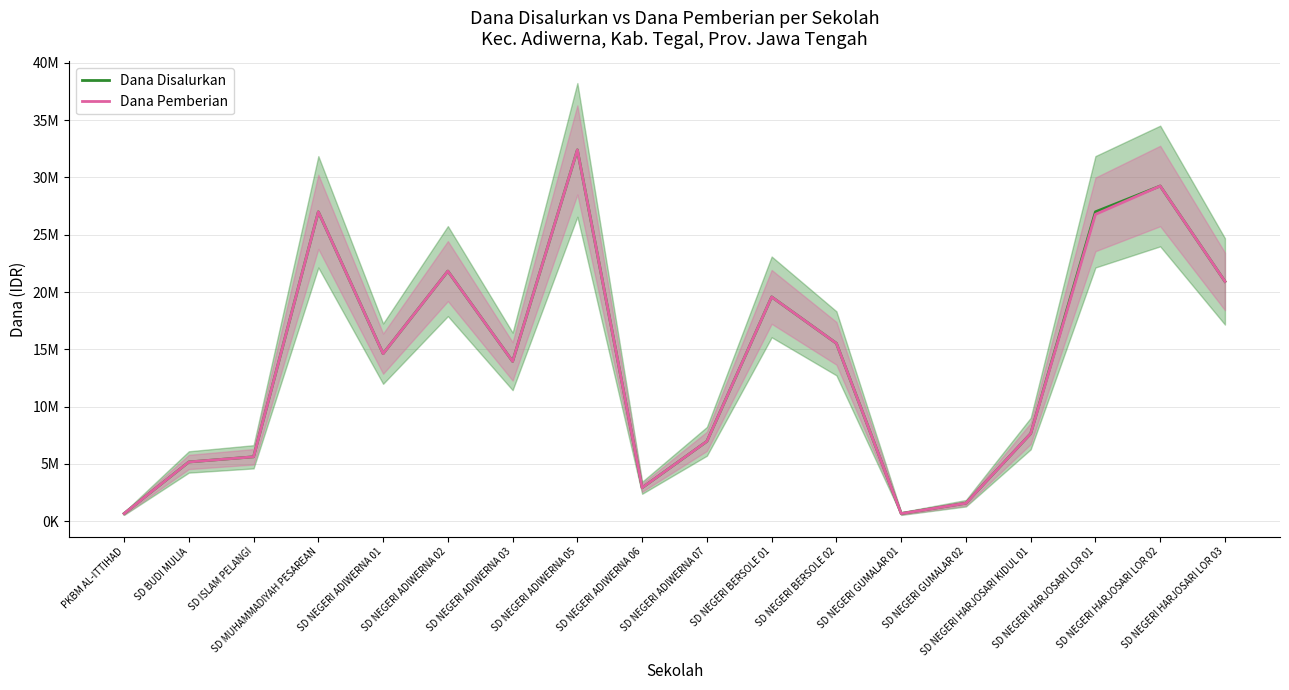

What is the total value across all series at PKBM AL-ITTIHAD?

1350000